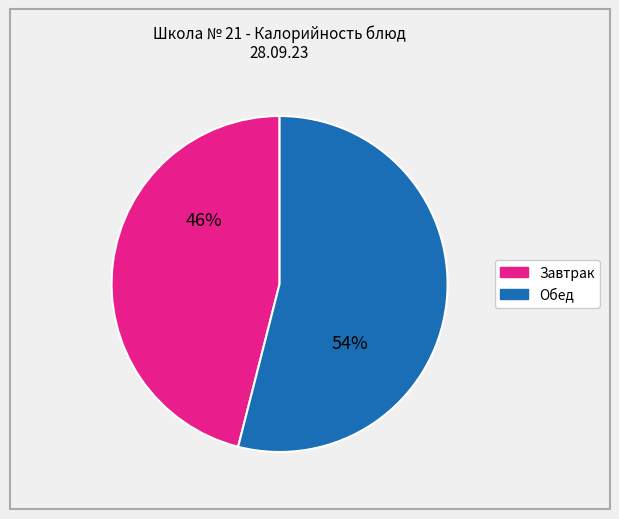

To the nearest percent, what is the difference between the largest and smallest slice percentages?

8%